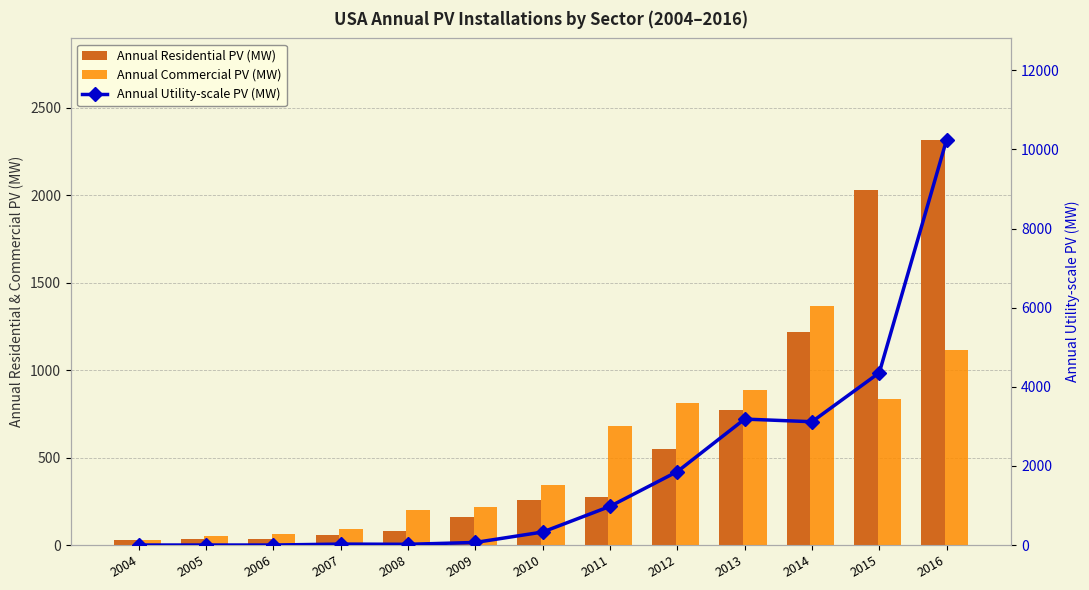

What are all the series names shown in the legend?

Annual Residential PV (MW), Annual Commercial PV (MW), Annual Utility-scale PV (MW)